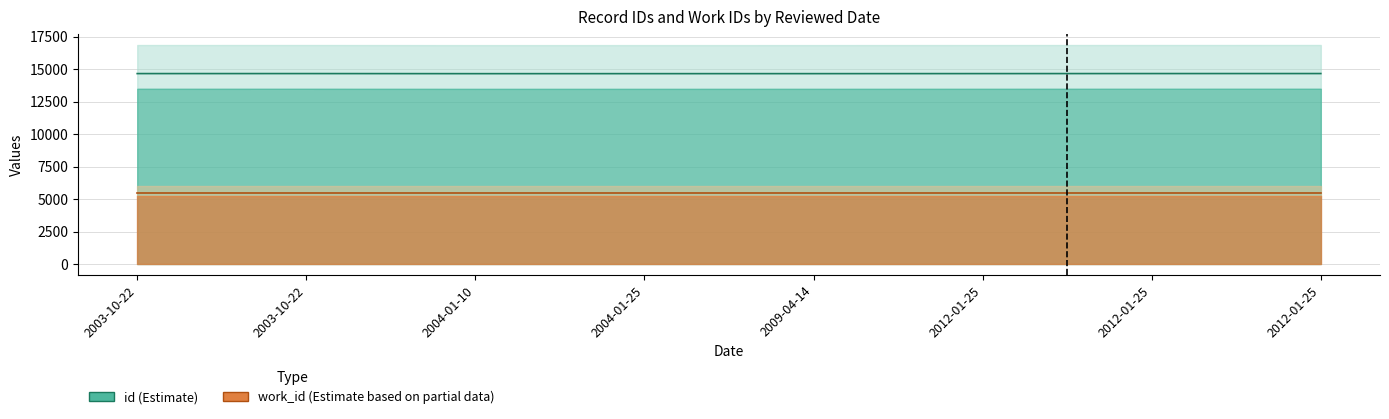

Which category has the lowest value across all series?

2004-01-10